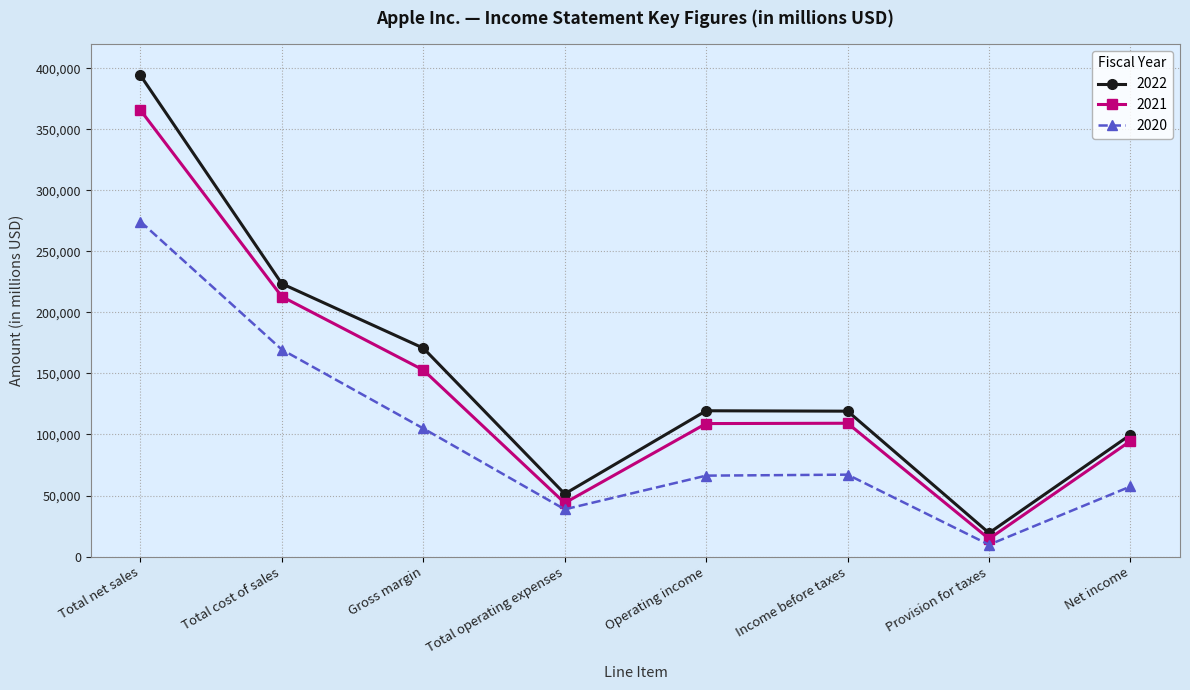

What is the label of the 7th point from the left?

Provision for taxes